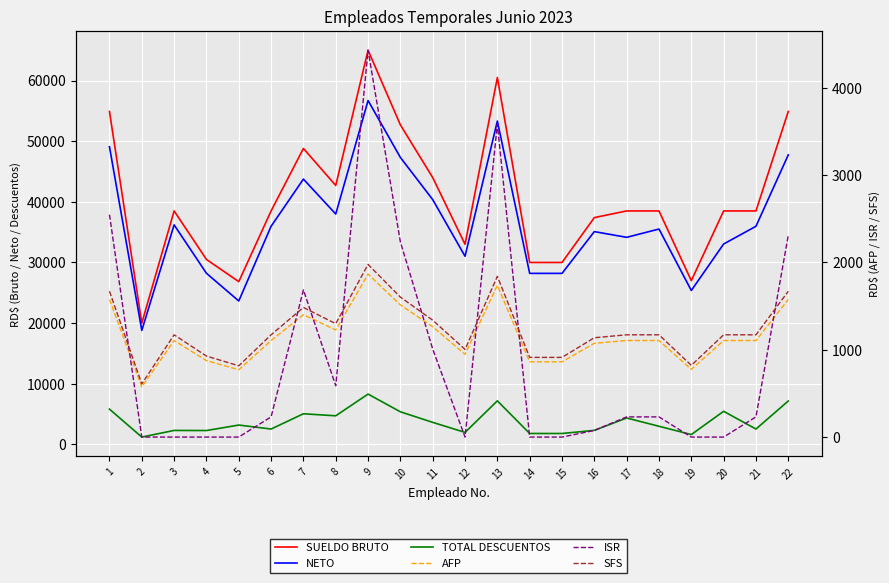

At which label does TOTAL DESCUENTOS first exceed 3188?

1